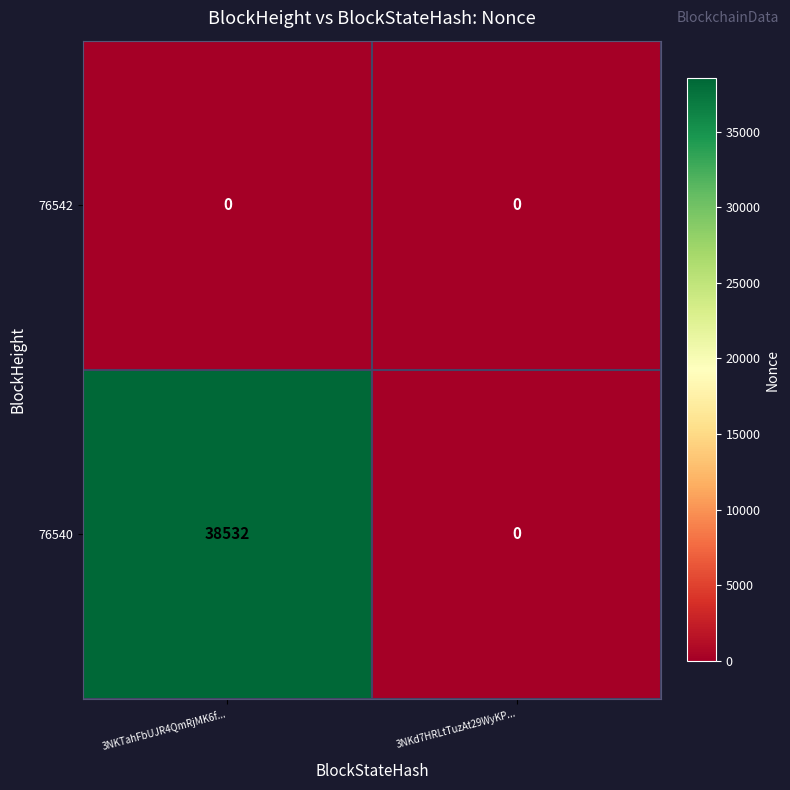

Which series has the largest total across all categories?

76540